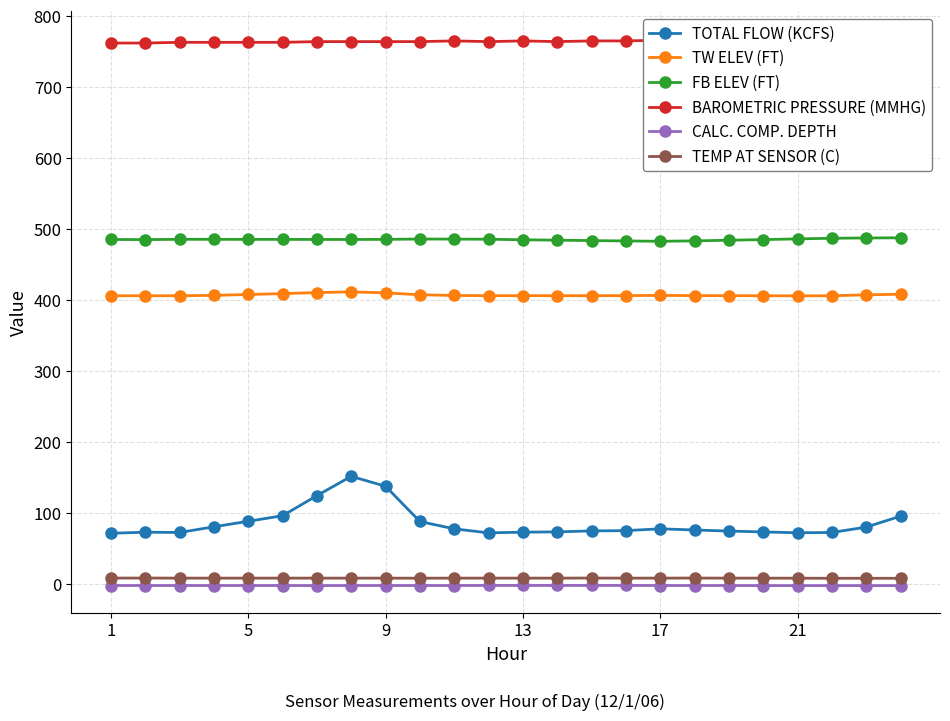

True or false: CALC. COMP. DEPTH has more than 0 points higher than both neighbors.

False